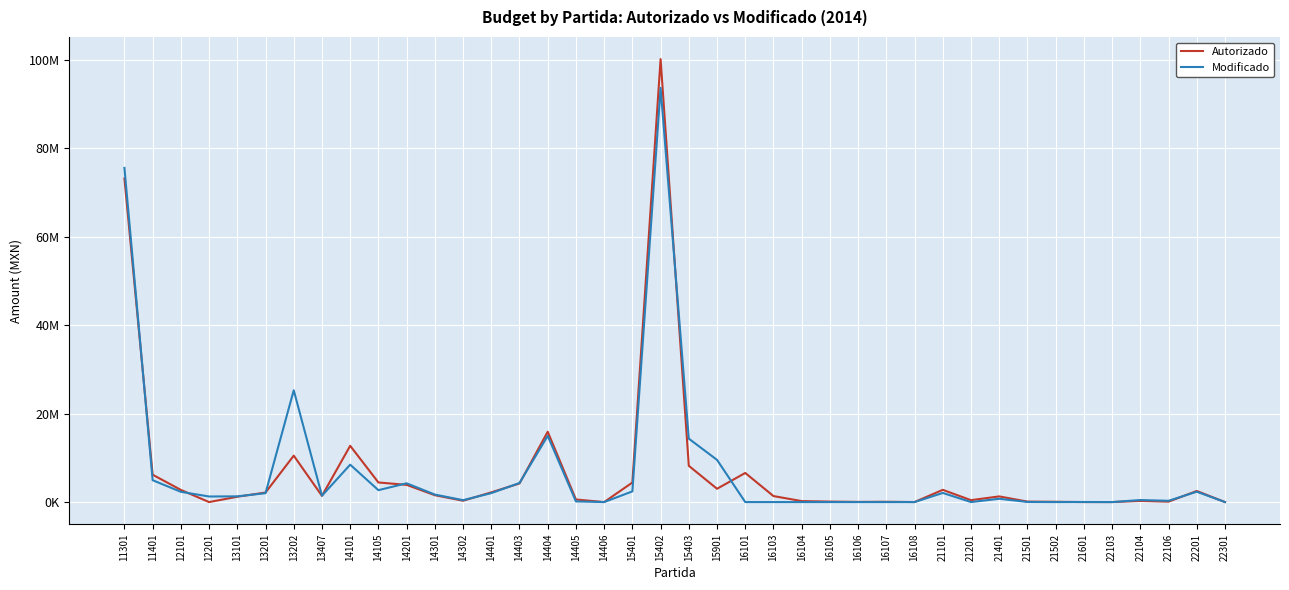

Does the chart have visible grid lines?

Yes